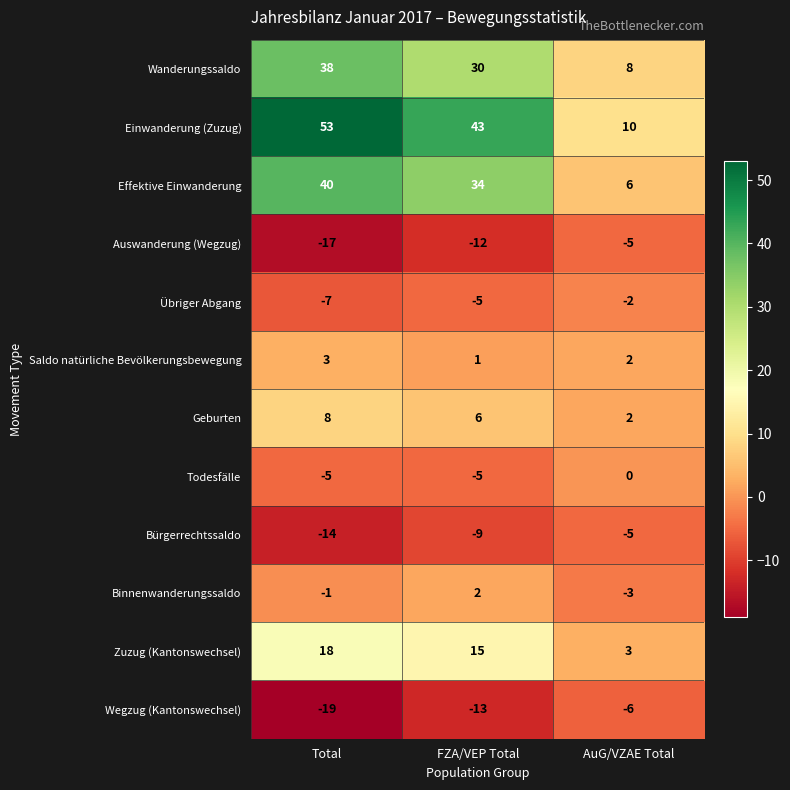

At how many categories does at least one series exceed 2?

3